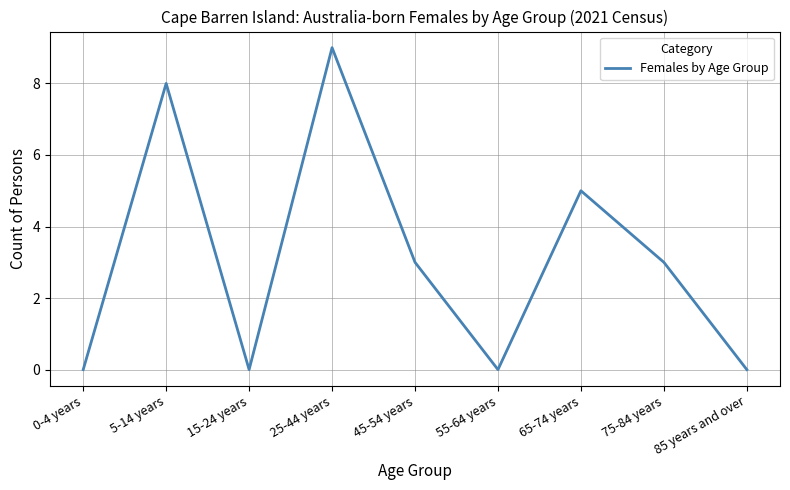

At which label does the data first exceed 3?

5-14 years